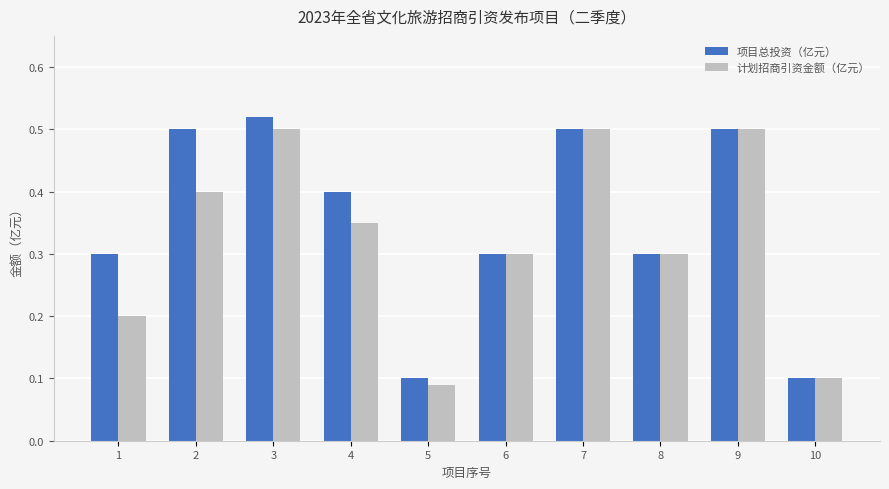

Rank the series by their maximum value, from lowest to highest.

计划招商引资金额（亿元）, 项目总投资（亿元）